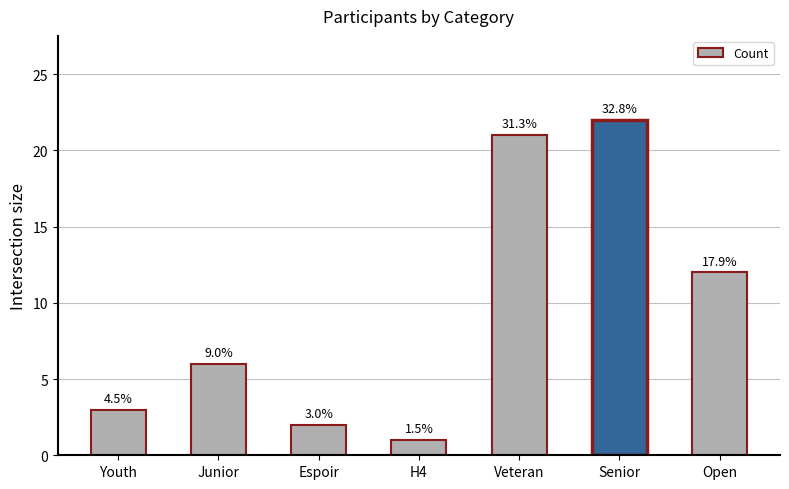

At which label does the data first exceed 6?

Veteran